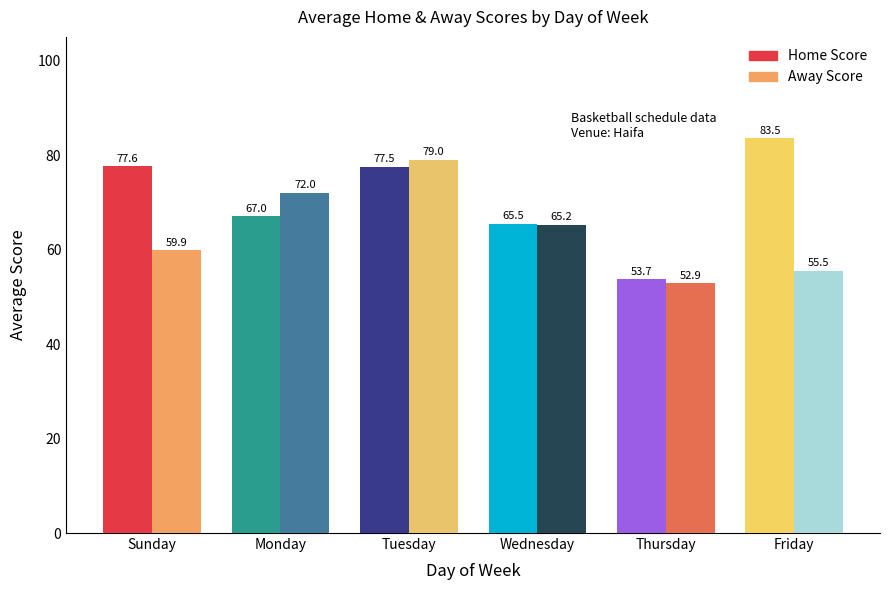

Which series has the largest range (max minus min)?

Home Score